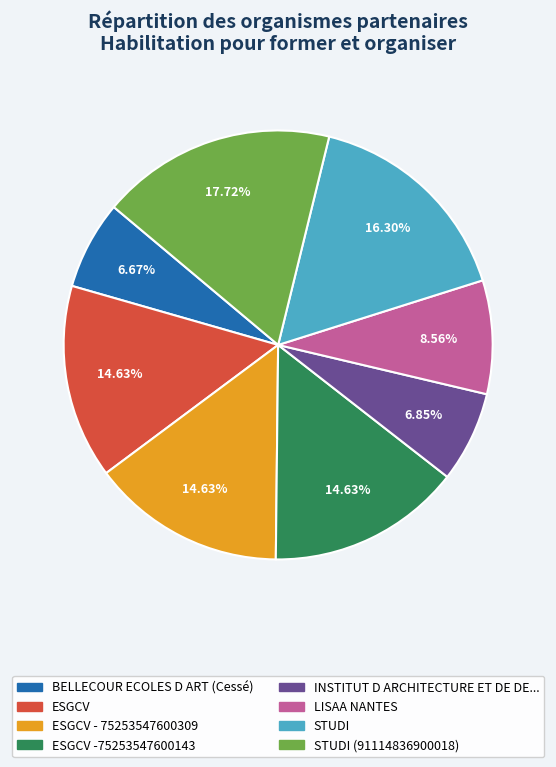

Does any single category account for the majority?

No